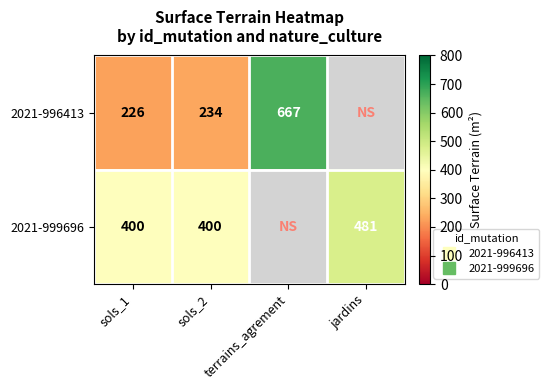

Read the 2021-996413 value at sols_1.

226.0